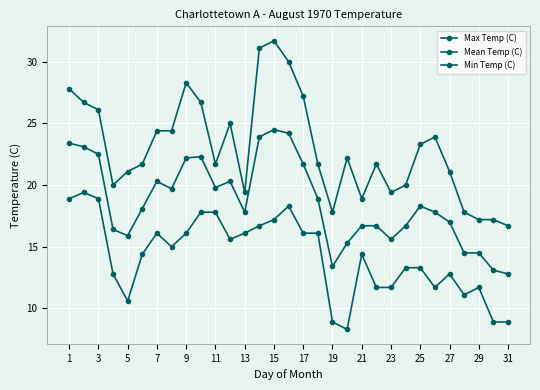

How many series are shown in this chart?

3